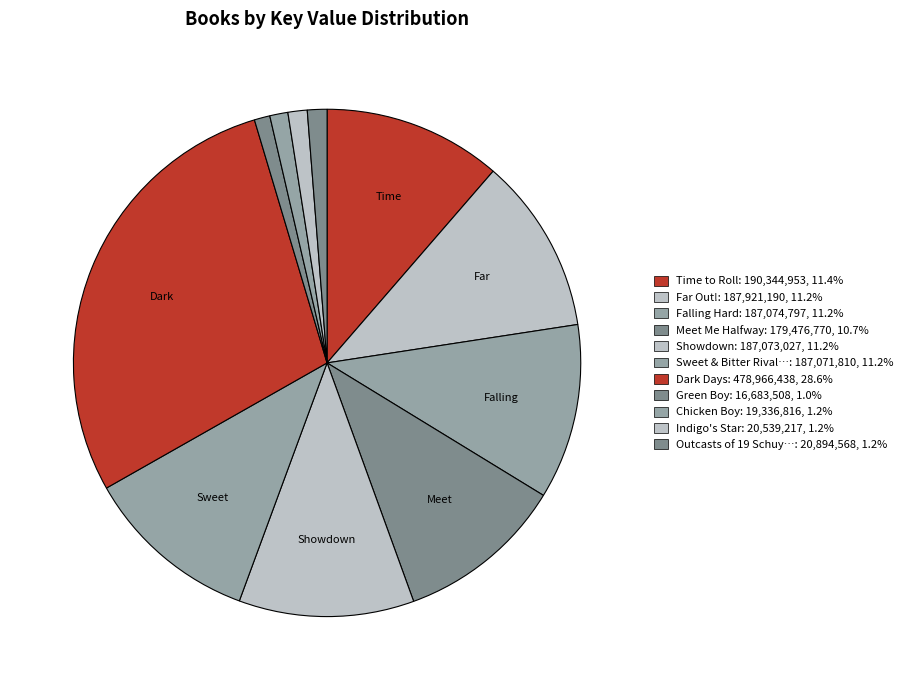

Count the number of slices in the pie.

11